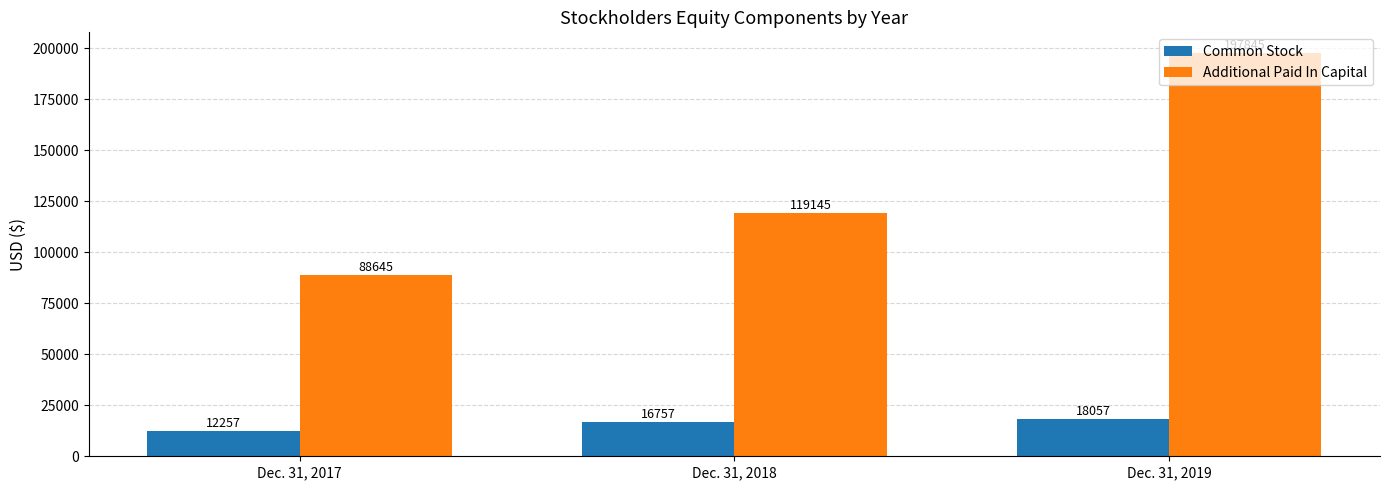

What is the value of the Additional Paid In Capital bar at the 1st from the left?

88645